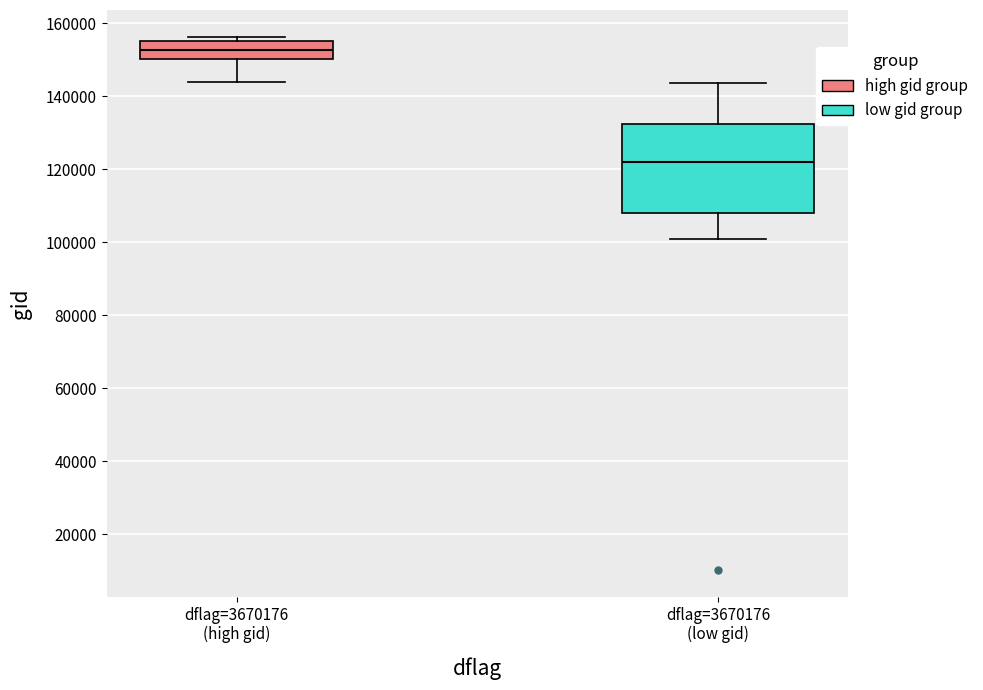

Reading left to right, transcribe this box plot: for each box, give where its median line is, the range the box spans, and where its two whiskers end, as read against the y-axis. The values are not printed on the chart, so give them approximately, as read against the axis.

dflag=3670176 (high gid): median 152000, box 150000 to 156000, whiskers 144000 to 156000 (just above the box's upper edge)
dflag=3670176 (low gid): median 122000, box 108000 to 132000, whiskers 100000 to 144000